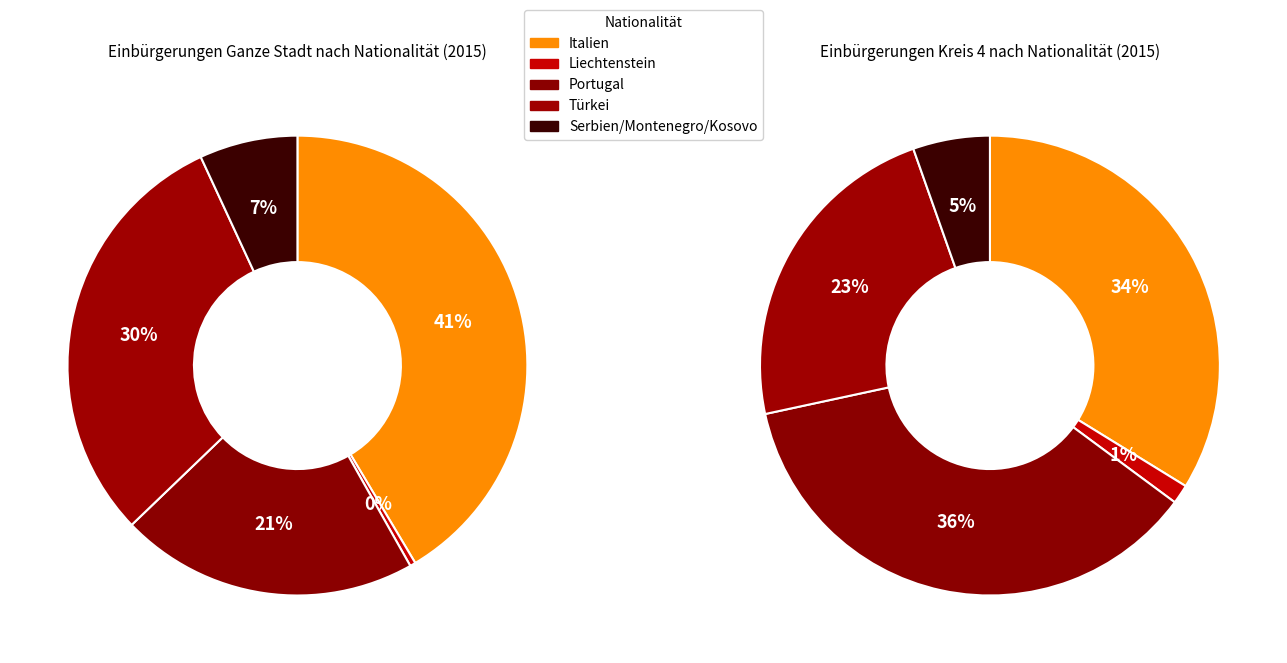

What is the largest slice in the pie chart?

Italien